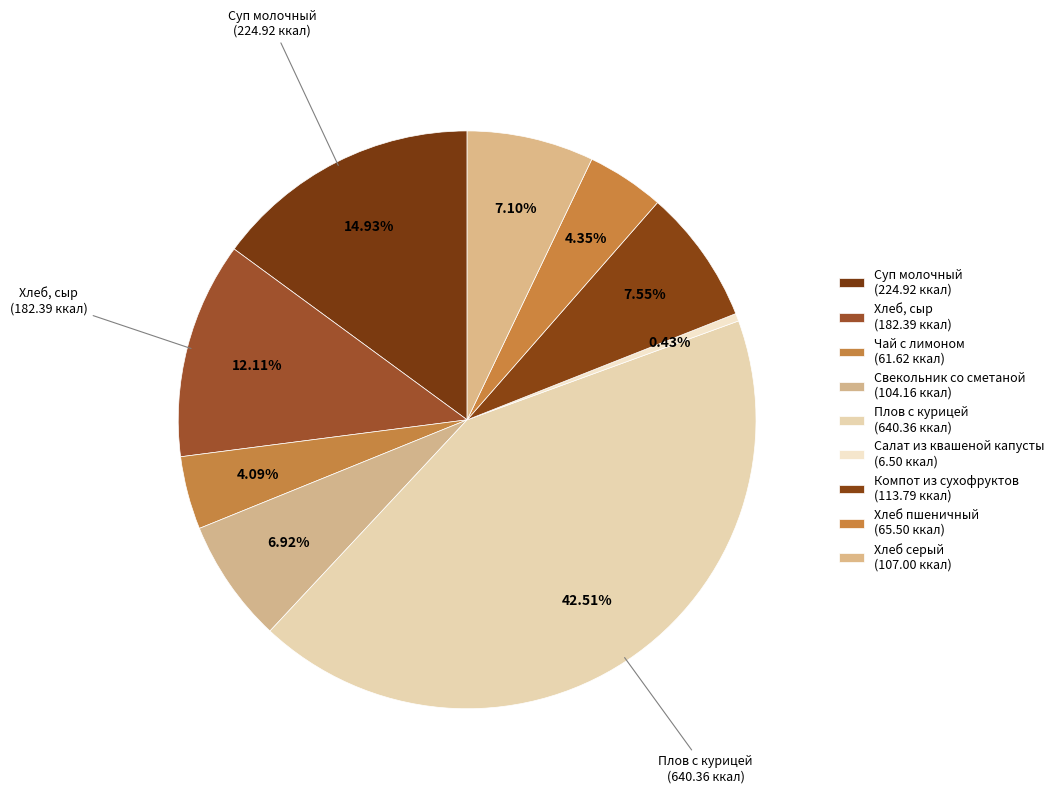

How many slices are in this pie chart?

9